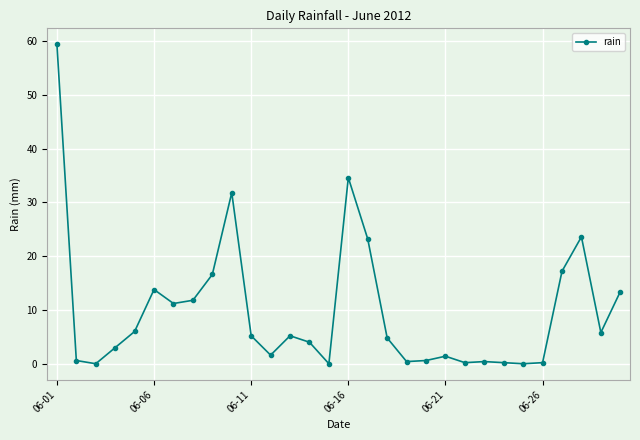

True or false: there are more than 1 points higher than both neighbors.

True